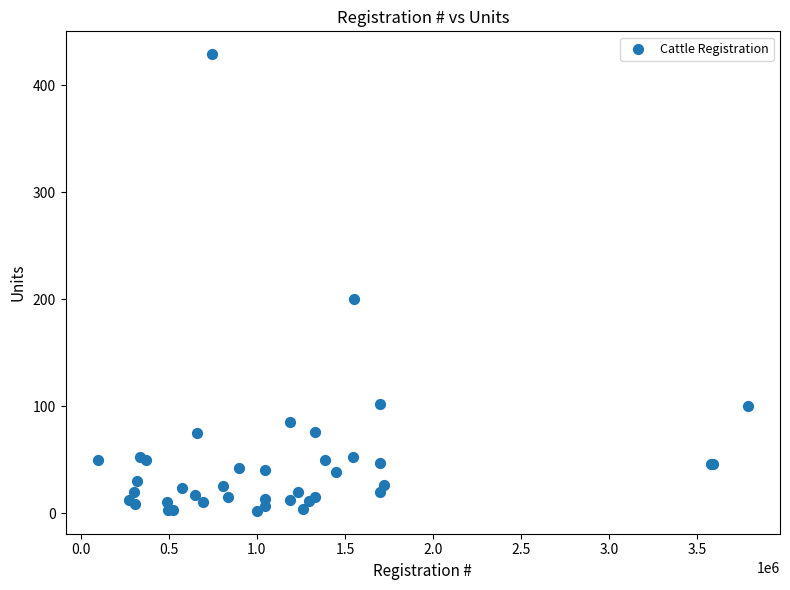

What Y value in the scatter plot is closest to 215?

200